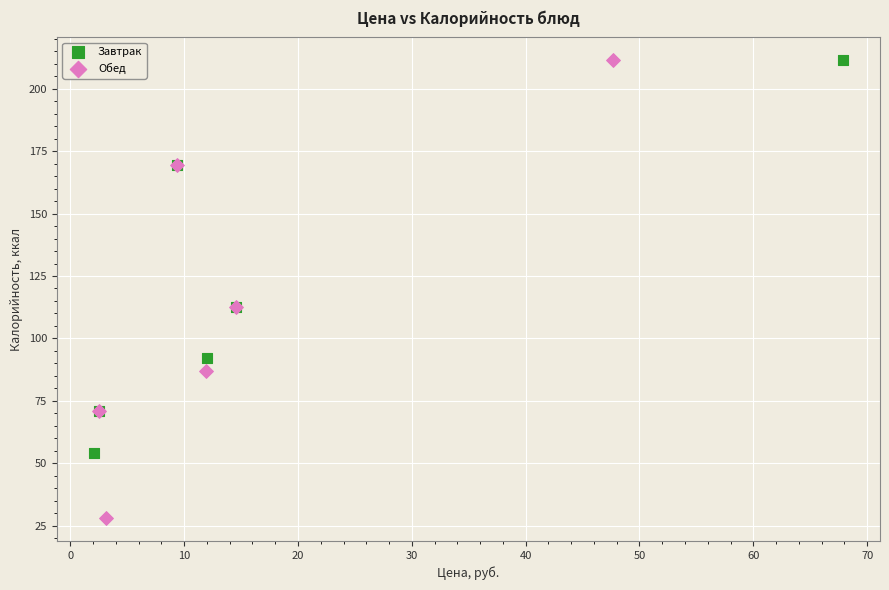

Which series has the largest Y range (max minus min)?

Обед